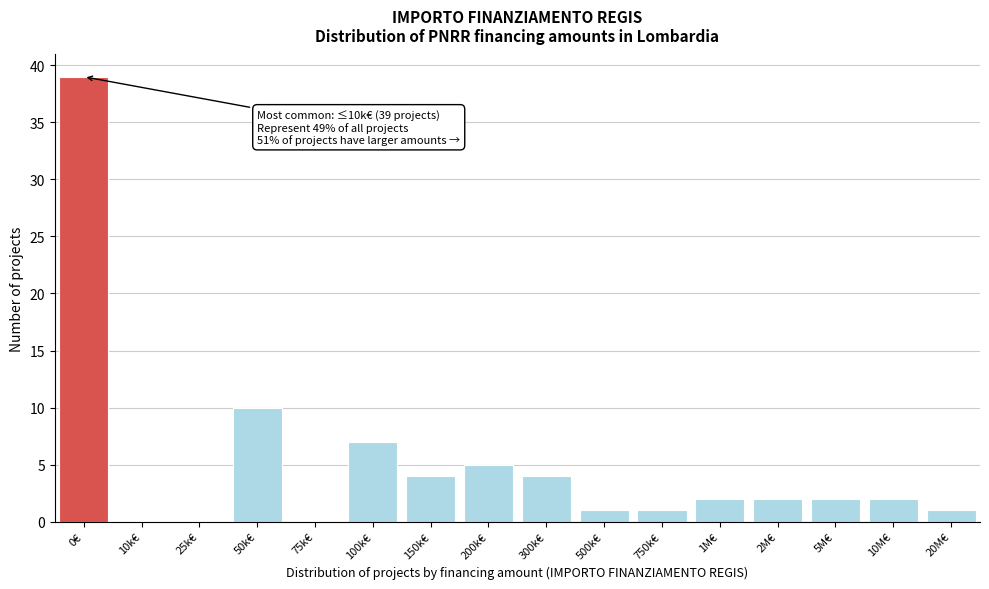

Reading left to right, transcribe all the data shown in this chart.

0€=39	10k€=0	25k€=0	50k€=10	75k€=0	100k€=7	150k€=4	200k€=5	300k€=4	500k€=1	750k€=1	1M€=2	2M€=2	5M€=2	10M€=2	20M€=1